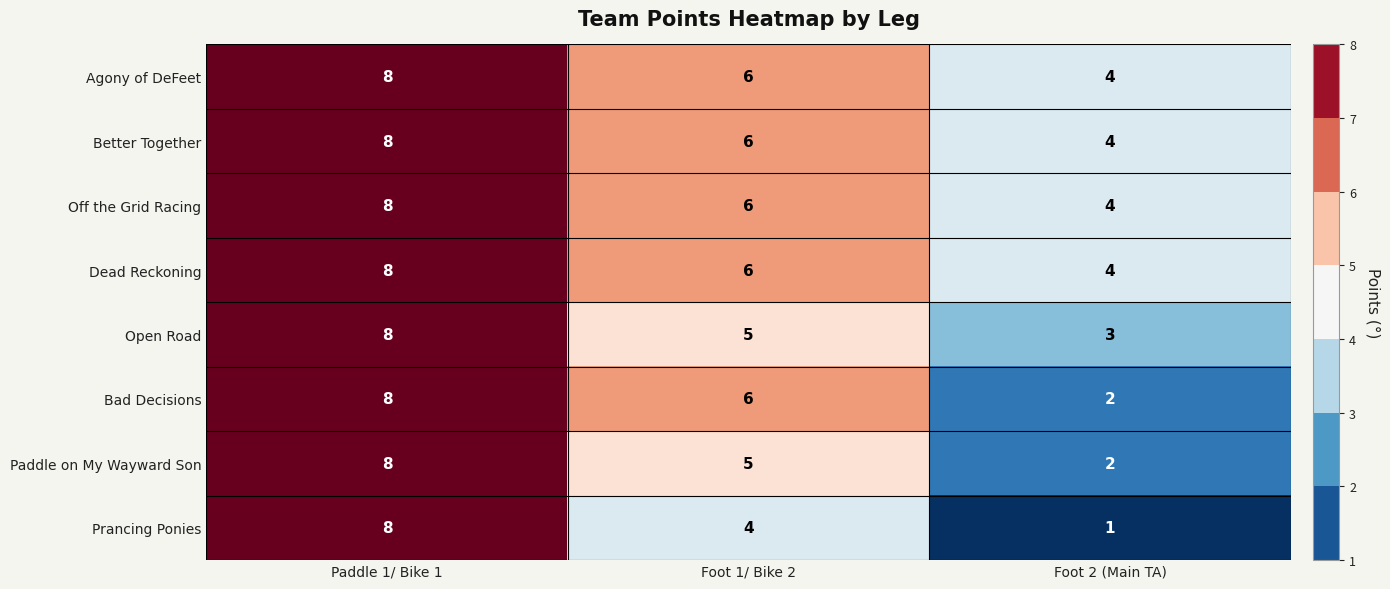

What is the total value across all series at Paddle 1/ Bike 1?

64